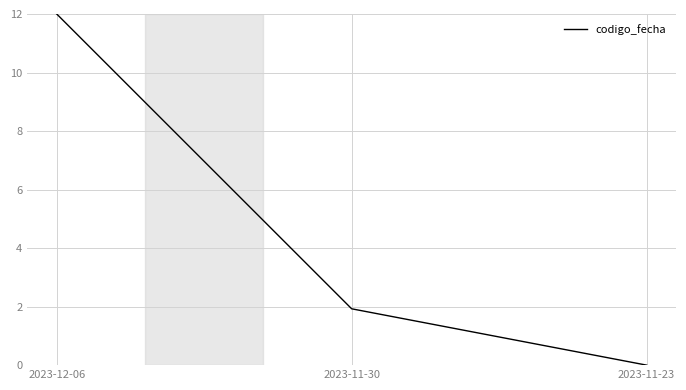

Reading left to right, extract all data points from this chart.

2023-12-06=12.0	2023-11-30=1.9	2023-11-23=0.0